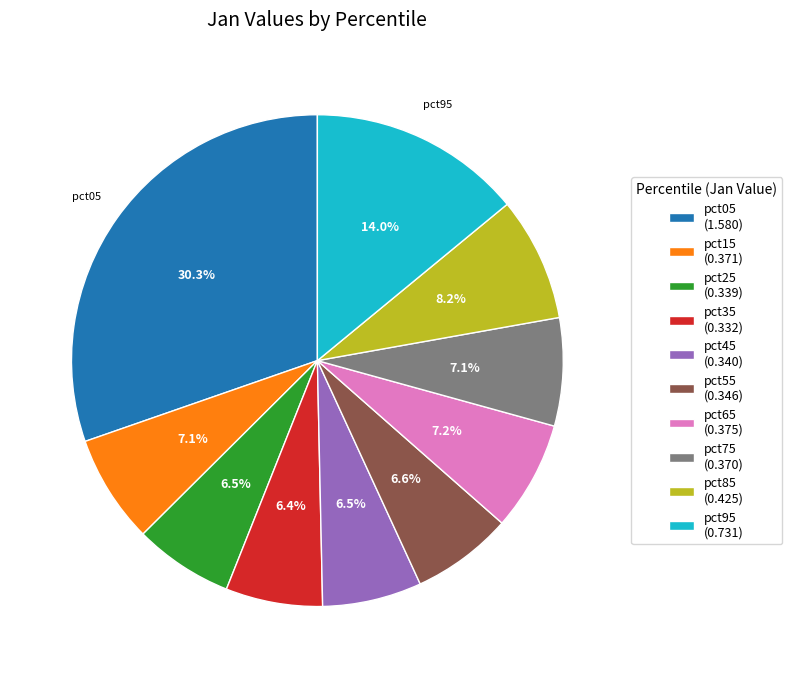

How many segments does this pie chart have?

10